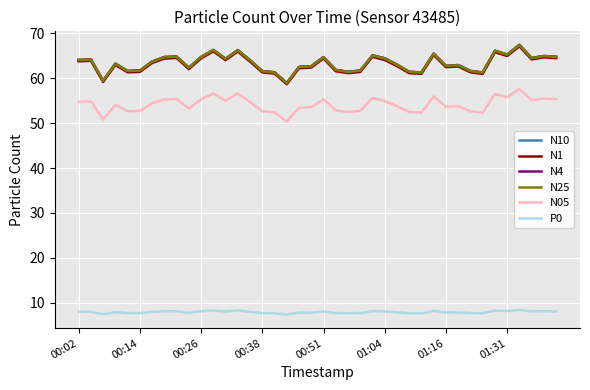

True or false: N05 and N1 cross at least once.

False